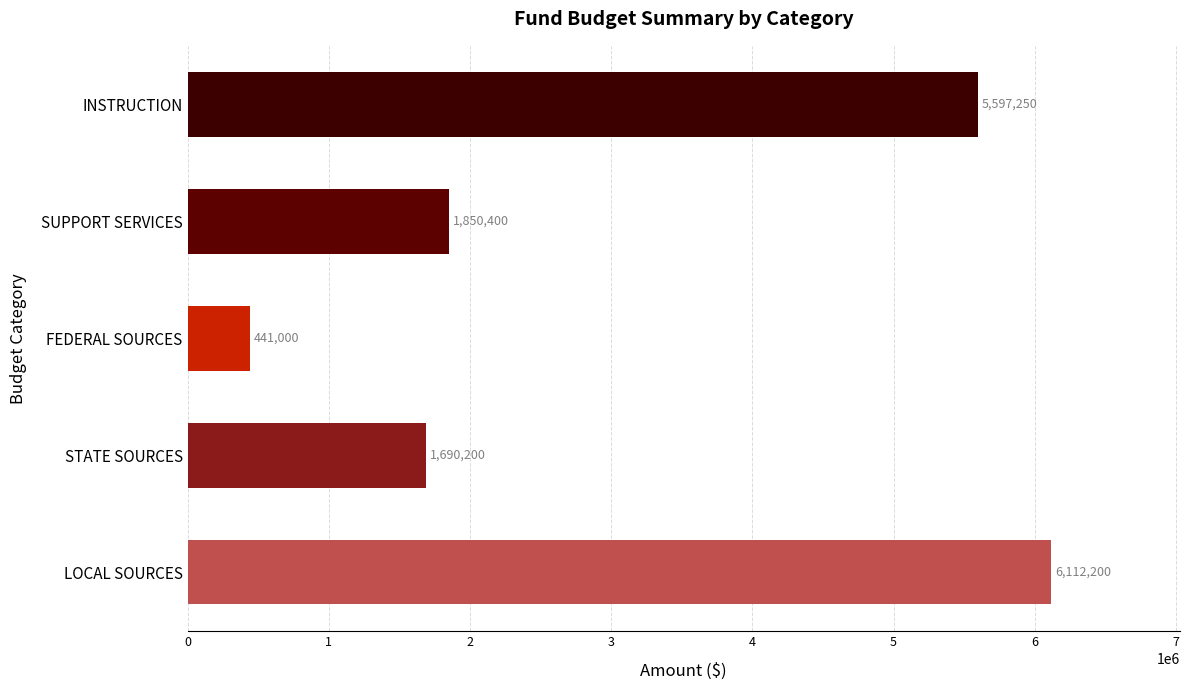

Reading bottom to top, transcribe all the data shown in this chart.

LOCAL SOURCES=6112200	STATE SOURCES=1690200	FEDERAL SOURCES=441000	SUPPORT SERVICES=1850400	INSTRUCTION=5597250